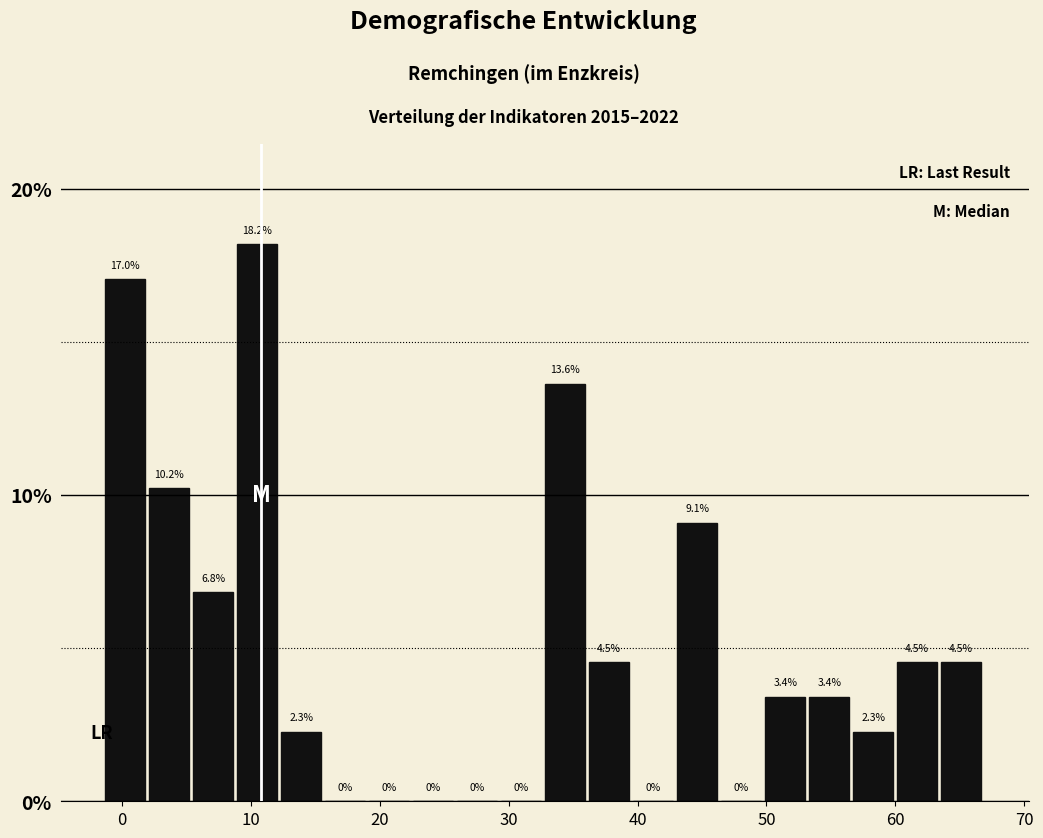

Around what value on the x-axis is the tallest bar? Give the approximate position of its centre, as read against the axis.

10